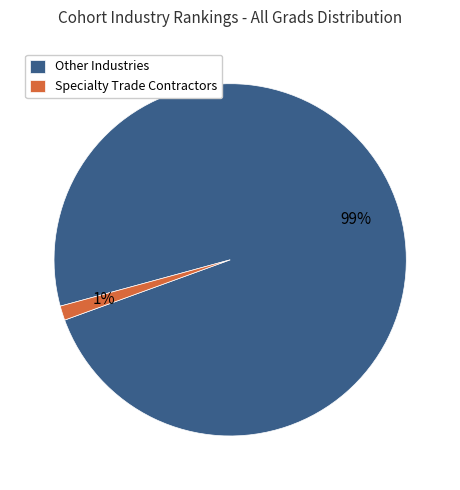

Is it true that Specialty Trade Contractors is 1% of the pie?

True